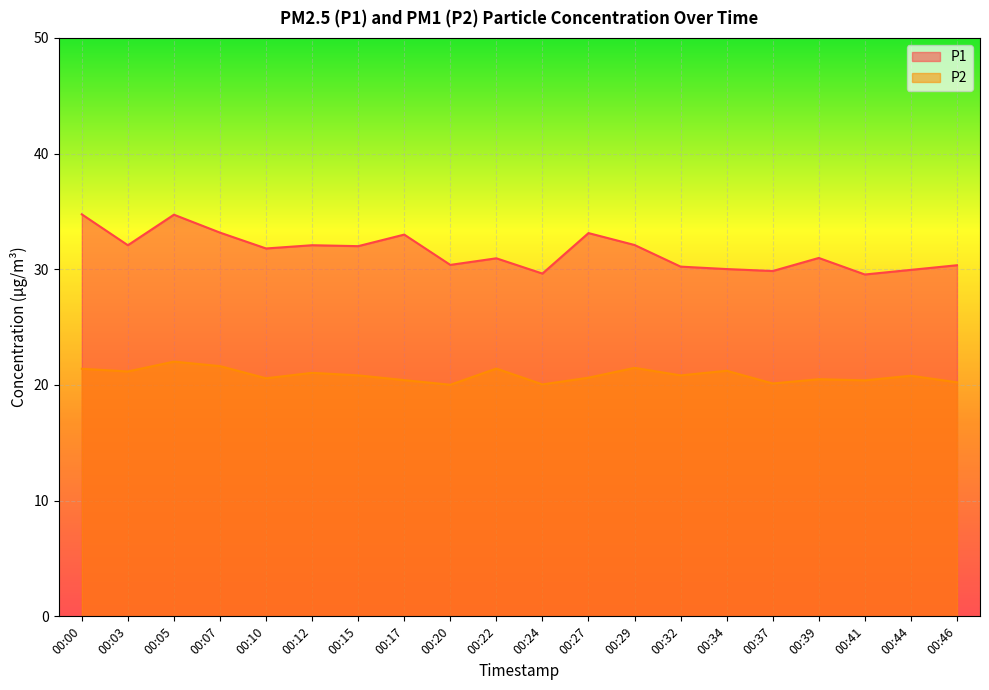

Is the value of P2 at 00:32 greater than the value of P1 at 00:20?

No